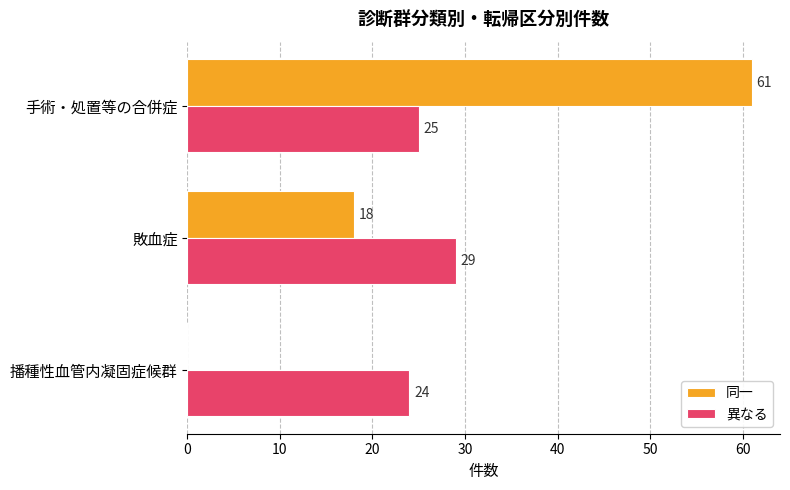

What is the average value of the 同一 series?

26